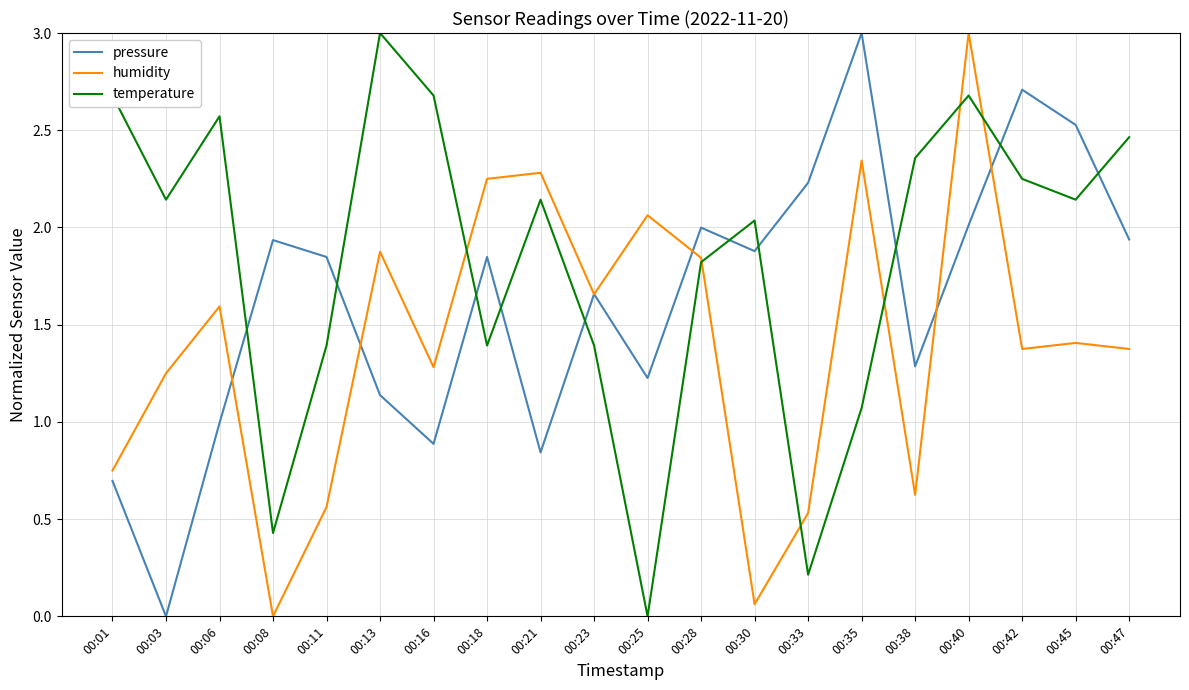

At which label does humidity reach its minimum?

00:08